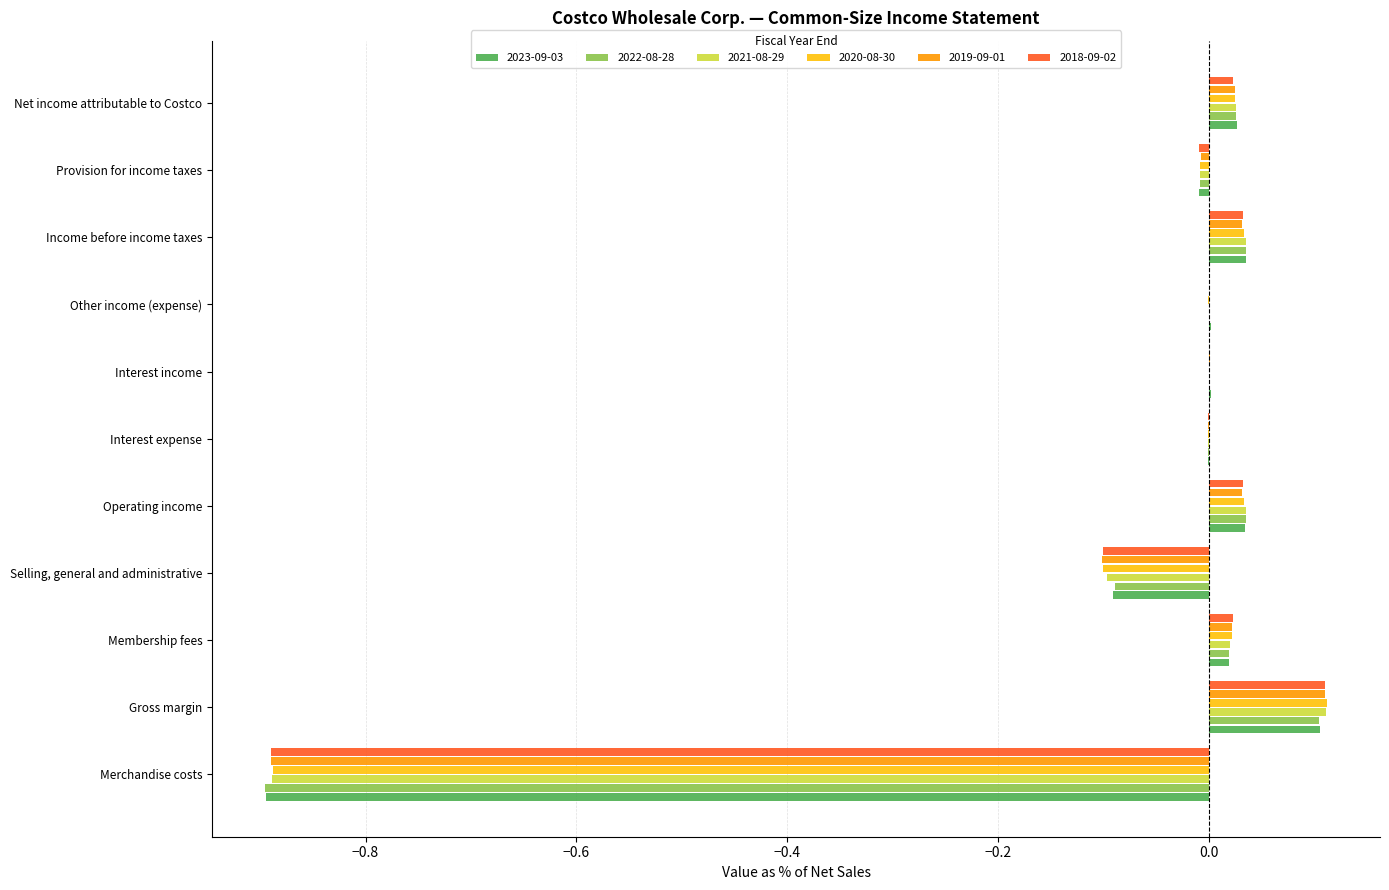

Reading left to right, list all the values displayed in this chart.

2023-09-03: Merchandise costs=-0.9	Gross margin=0.0	Membership fees=0.0	Selling, general and administrative=-0.1	Operating income=0.0	Interest expense=-0.0	Interest income=0.0	Other income (expense)=-0.0	Income before income taxes=0.0	Provision for income taxes=-0.0	Net income attributable to Costco=0.0
2022-08-28: Merchandise costs=-0.9	Gross margin=0.0	Membership fees=0.0	Selling, general and administrative=-0.1	Operating income=0.0	Interest expense=-0.0	Interest income=0.0	Other income (expense)=-0.0	Income before income taxes=0.0	Provision for income taxes=-0.0	Net income attributable to Costco=0.0
2021-08-29: Merchandise costs=-0.9	Gross margin=0.0	Membership fees=0.0	Selling, general and administrative=-0.1	Operating income=0.0	Interest expense=-0.0	Interest income=0.0	Other income (expense)=0.0	Income before income taxes=0.0	Provision for income taxes=-0.0	Net income attributable to Costco=0.0
2020-08-30: Merchandise costs=-0.9	Gross margin=0.0	Membership fees=0.0	Selling, general and administrative=-0.1	Operating income=0.0	Interest expense=-0.0	Interest income=0.0	Other income (expense)=-0.0	Income before income taxes=0.0	Provision for income taxes=-0.0	Net income attributable to Costco=0.0
2019-09-01: Merchandise costs=-0.9	Gross margin=0.0	Membership fees=0.0	Selling, general and administrative=-0.1	Operating income=0.0	Interest expense=-0.0	Interest income=0.0	Other income (expense)=0.0	Income before income taxes=0.0	Provision for income taxes=-0.0	Net income attributable to Costco=0.0
2018-09-02: Merchandise costs=-0.9	Gross margin=0.0	Membership fees=0.0	Selling, general and administrative=-0.1	Operating income=0.0	Interest expense=-0.0	Interest income=0.0	Other income (expense)=0.0	Income before income taxes=0.0	Provision for income taxes=-0.0	Net income attributable to Costco=0.0